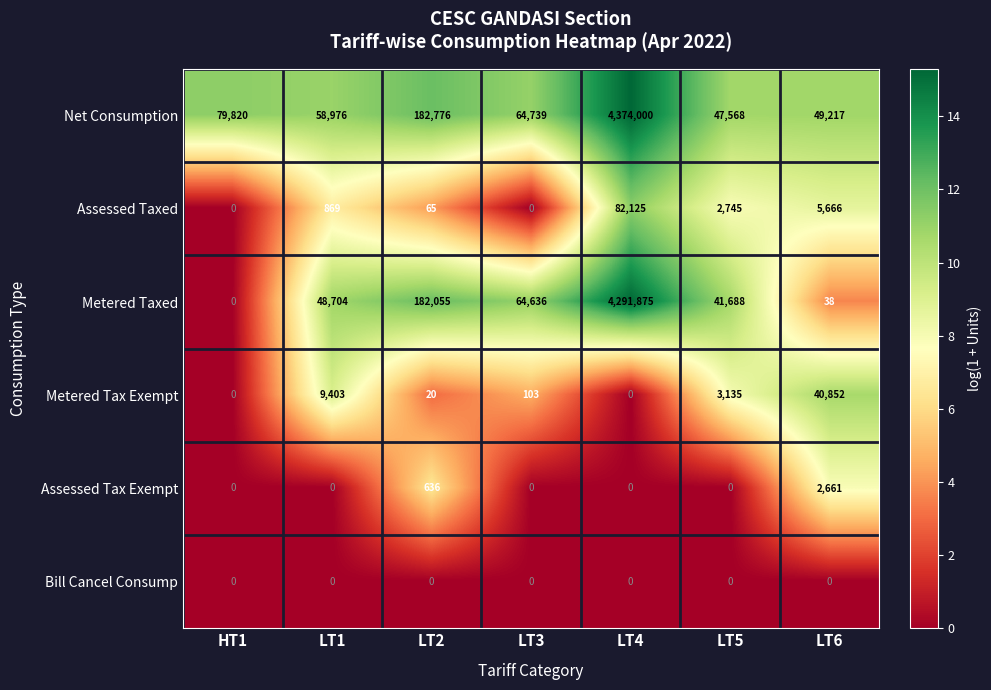

True or false: Bill Cancel Consump has a value of 0 at LT1.

True